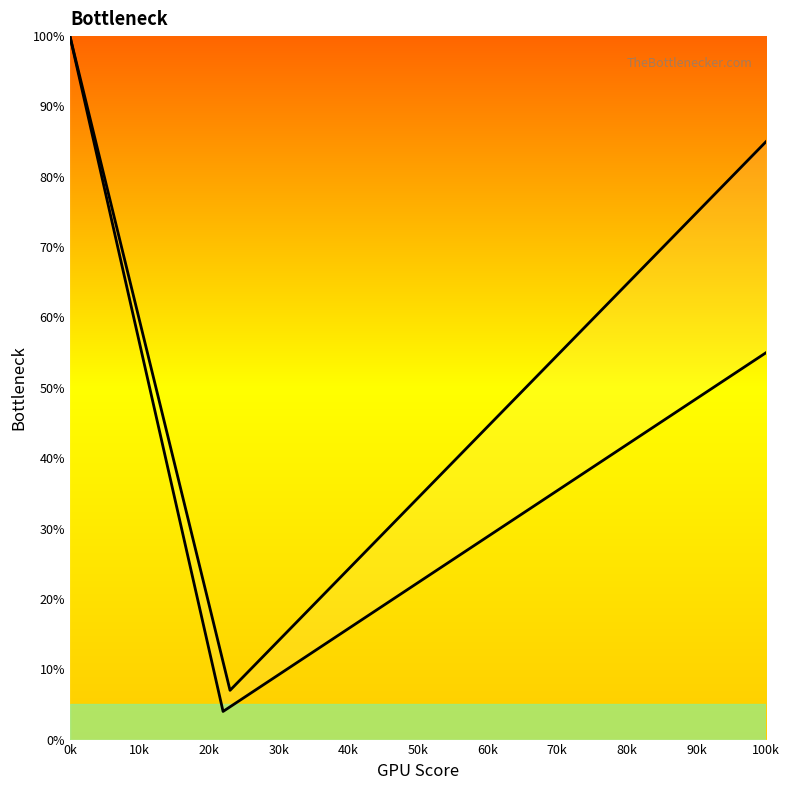

What is the sum of all R values?

8.4